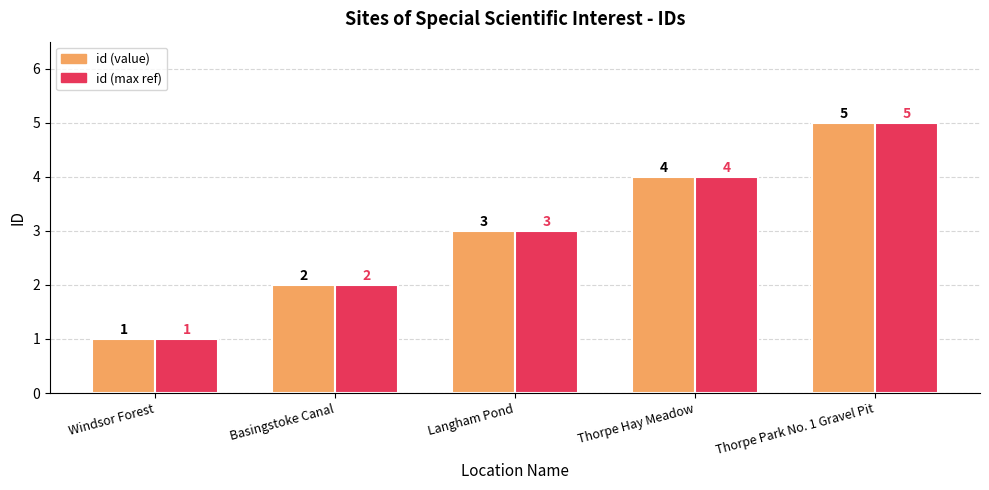

At which category does the chart reach its minimum across all series?

Windsor Forest